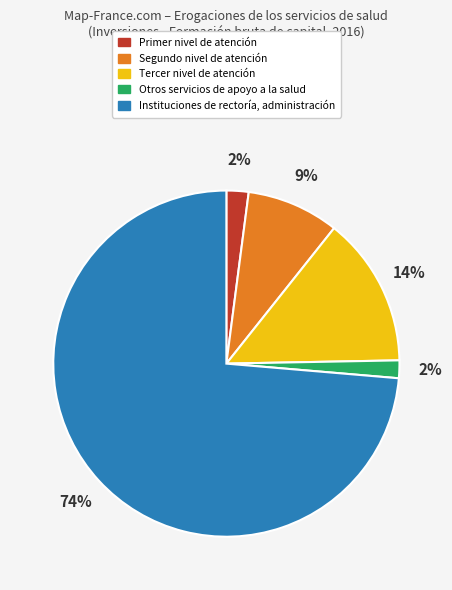

The Instituciones de rectoría, administración slice represents 88% of the pie. True or false?

False